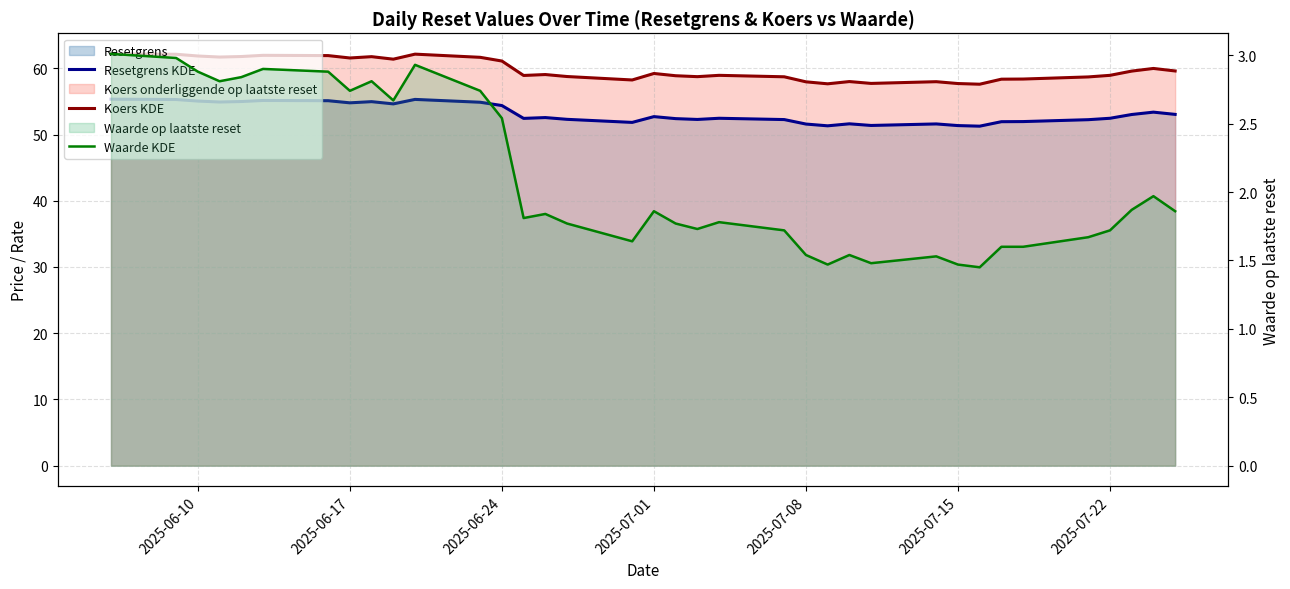

Which series has the widest spread of values?

Koers KDE